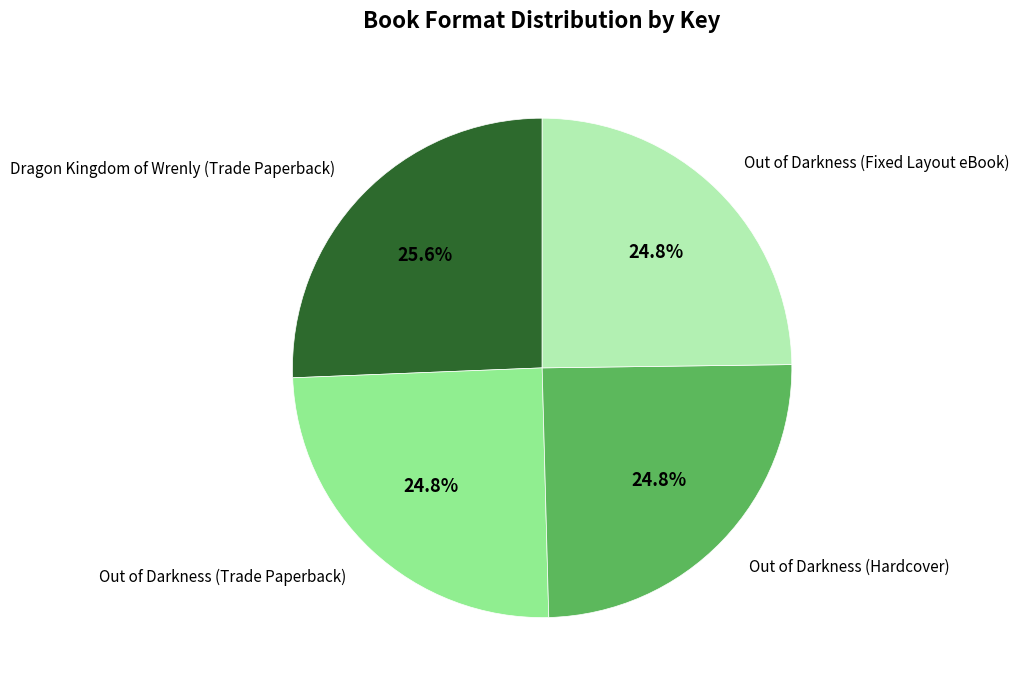

Is there any slice that represents more than half of the pie?

No